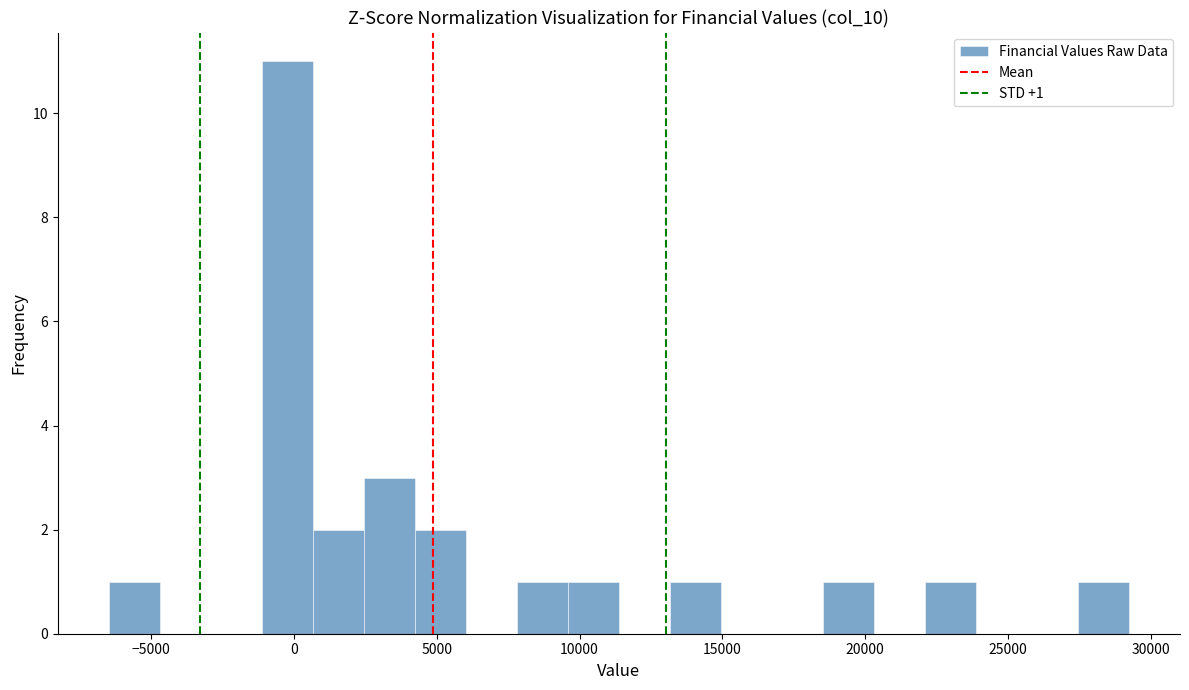

Around what value on the x-axis is the tallest bar? Give the approximate position of its centre, as read against the axis.

0